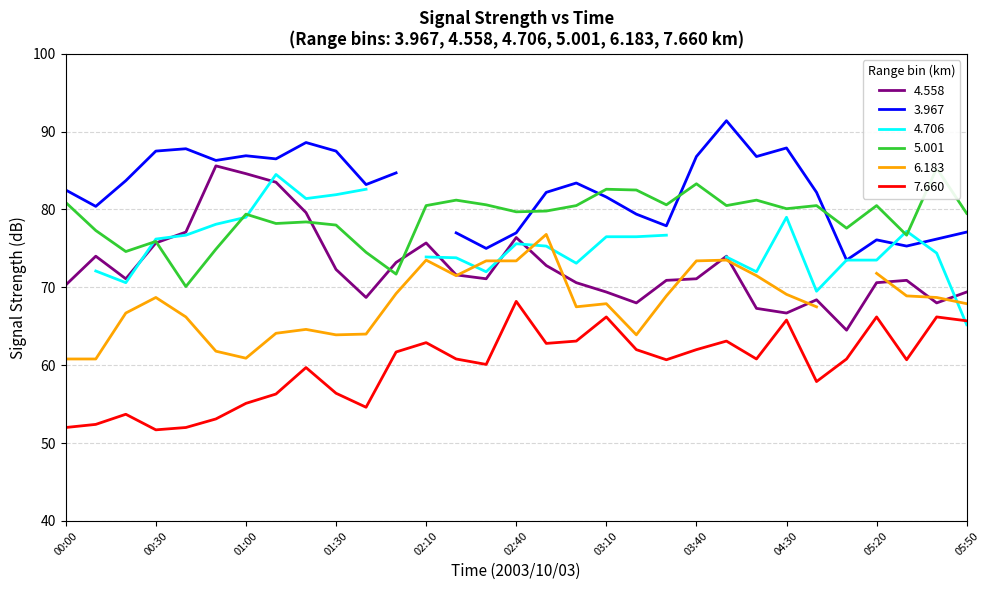

What is the value of the 7.660 point at the 7th from the left?

55.1